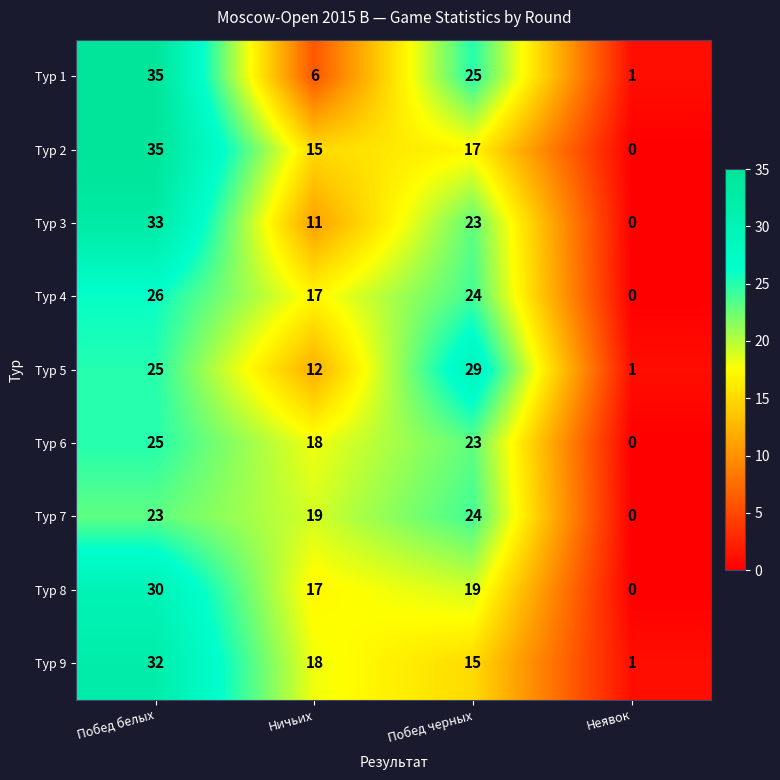

Which category has the highest value in the Тур 2 series?

Побед белых